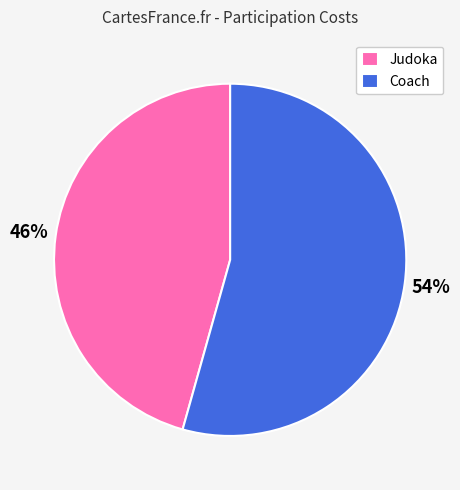

Count the number of slices in the pie.

2